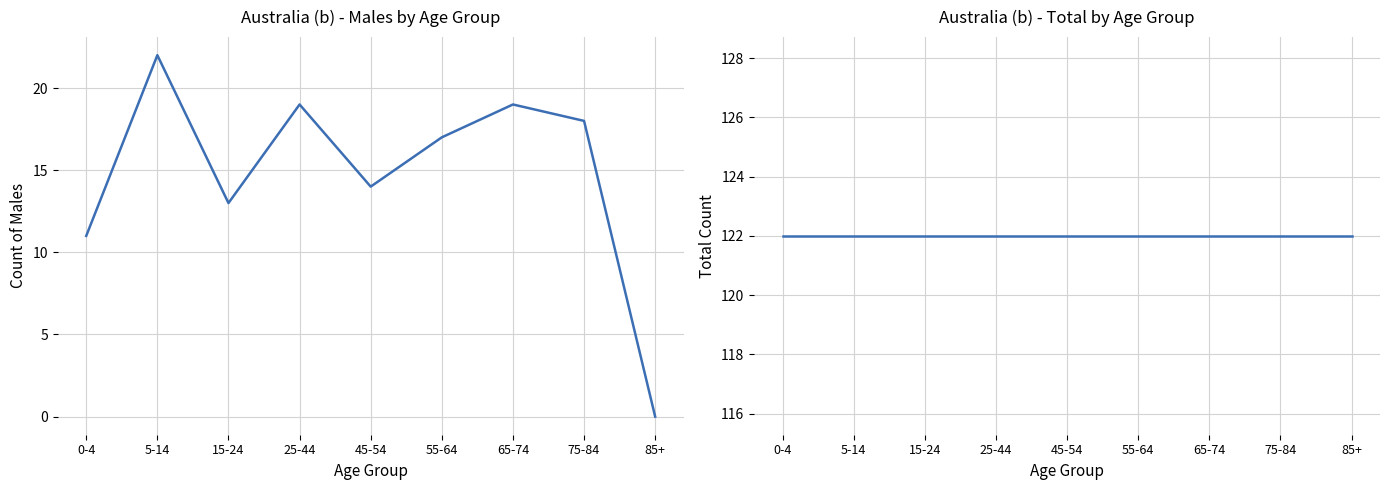

Reading left to right, what are all the values shown in this chart?

Australia (Males): 11	22	13	19	14	17	19	18	0
Australia (Total): 122	122	122	122	122	122	122	122	122